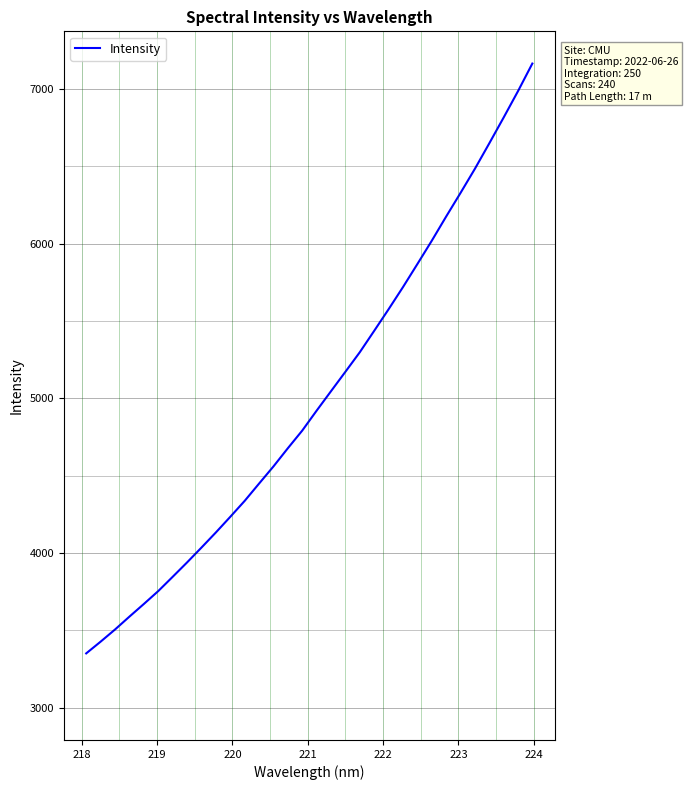

What is the minimum value shown in the chart?

3351.6